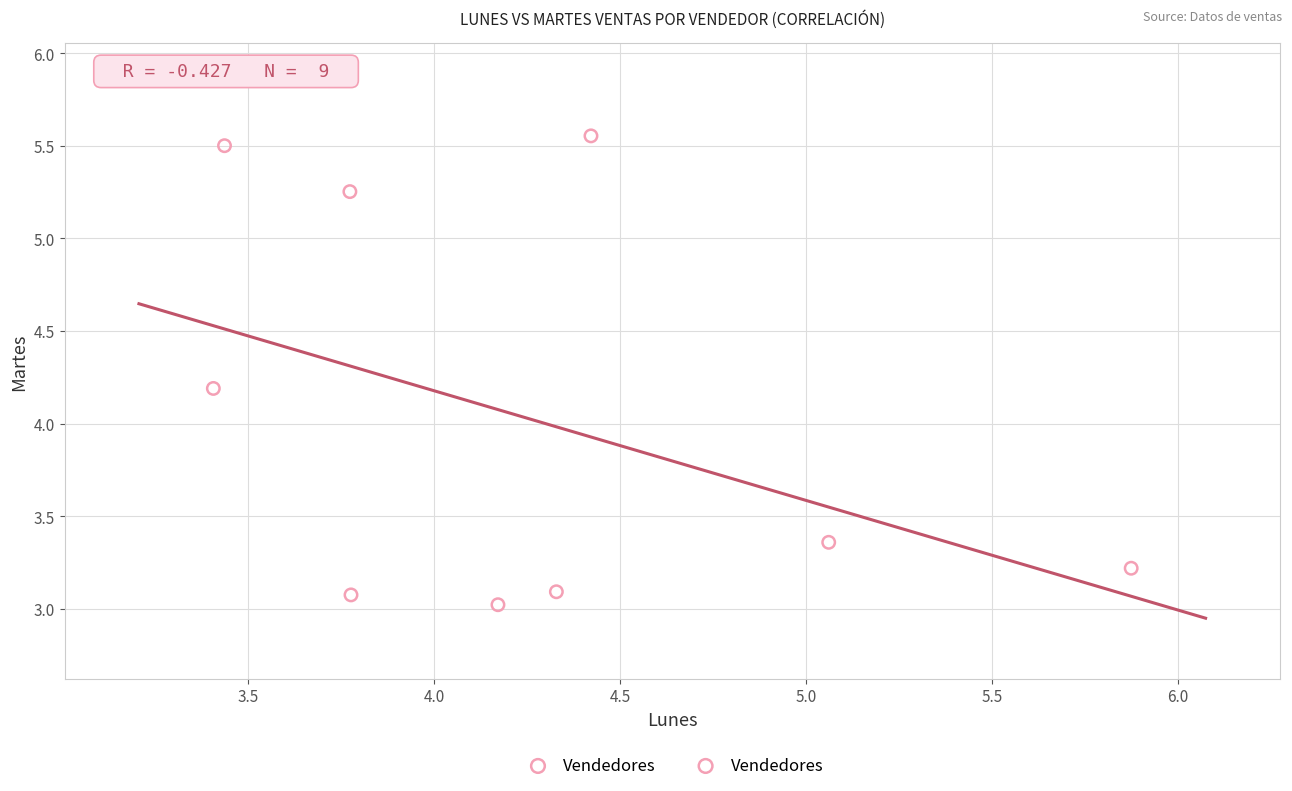

What Y value in the scatter plot is closest to 4?

4.2